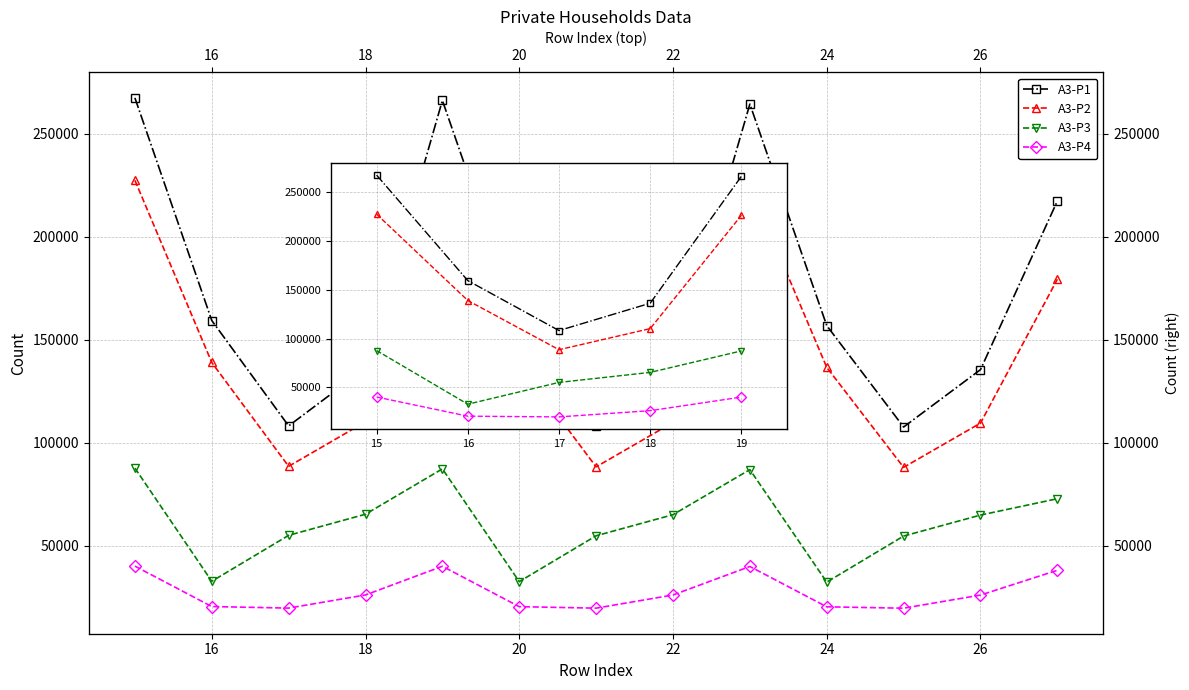

What is the spread (max minus min) of values at 17?

88504